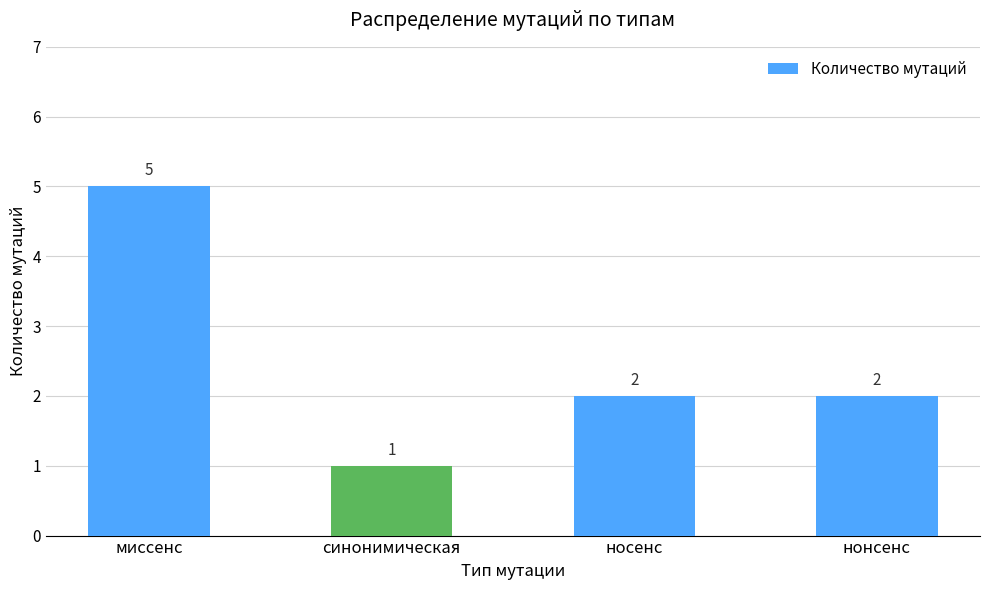

Where does the data first go above 2?

миссенс